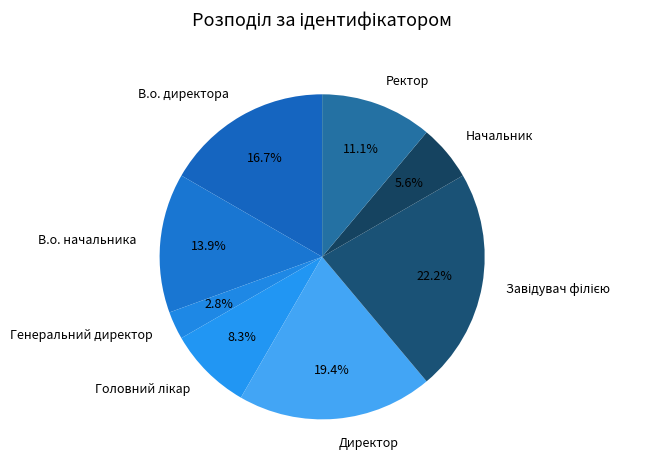

Count the number of slices in the pie.

8